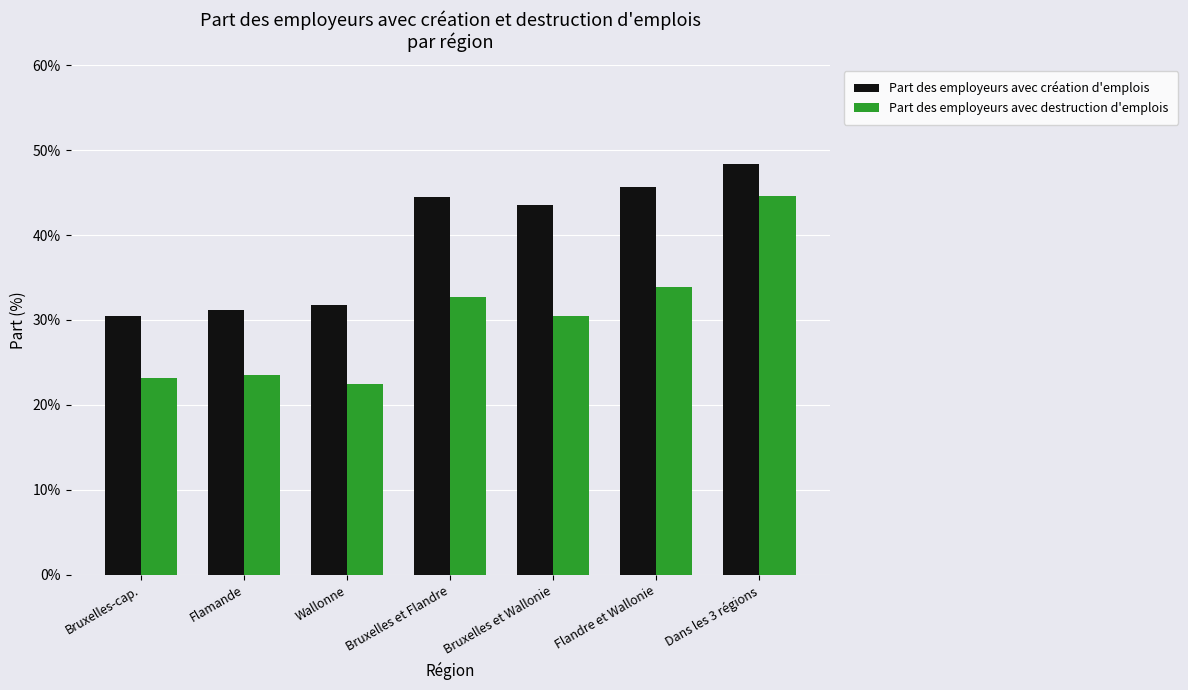

Are the bars grouped side by side (vs. stacked)?

Yes